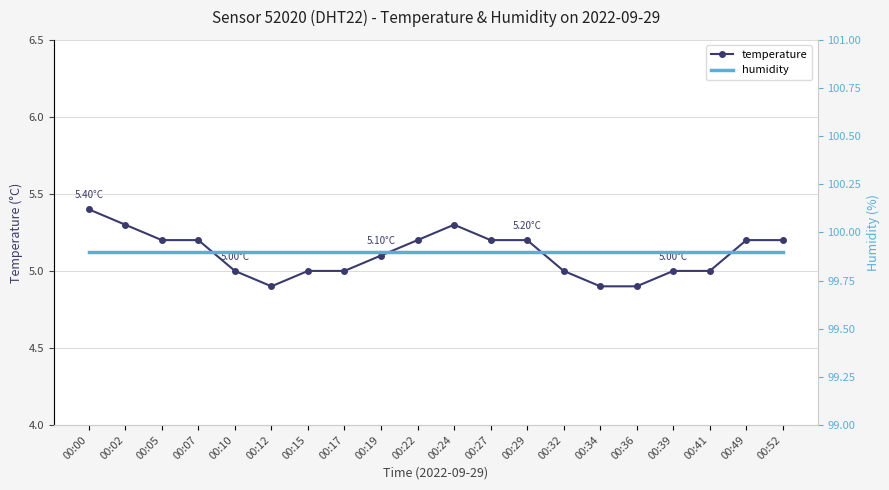

Which series has the largest range (max minus min)?

temperature